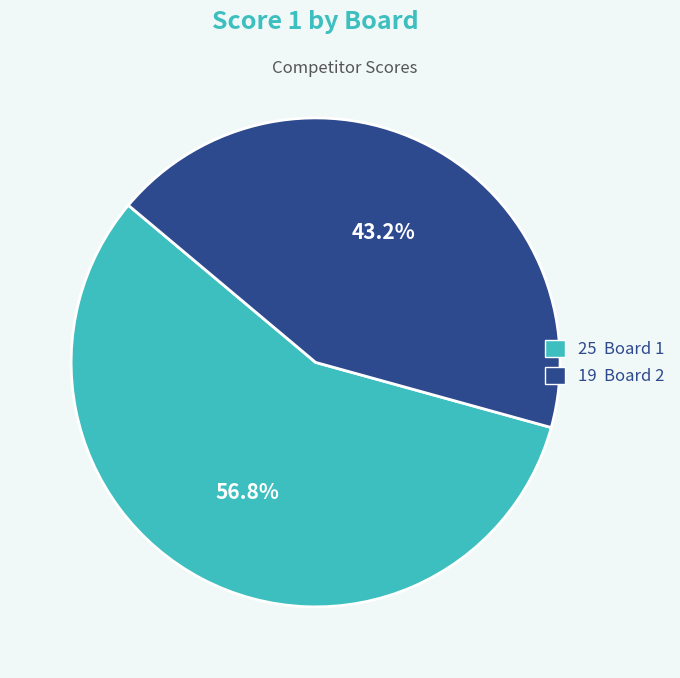

Does any single category account for the majority?

Yes